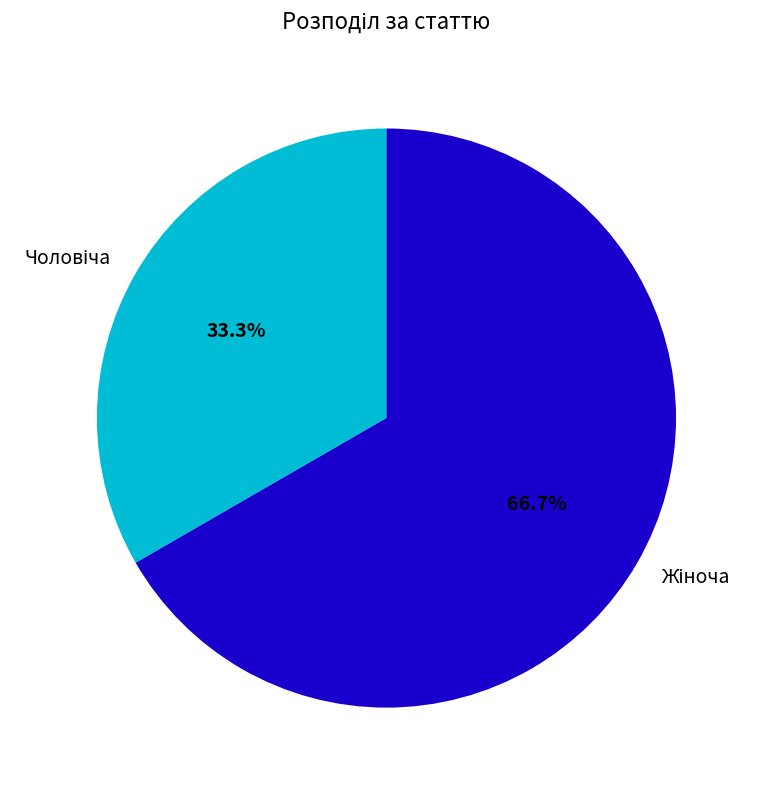

Is there a majority slice in this chart?

Yes